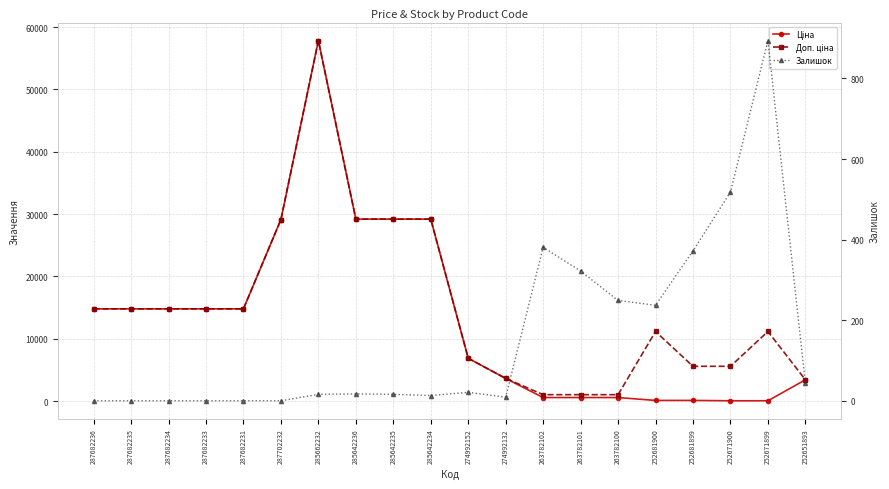

What is the label of the 5th point from the right?

252681900